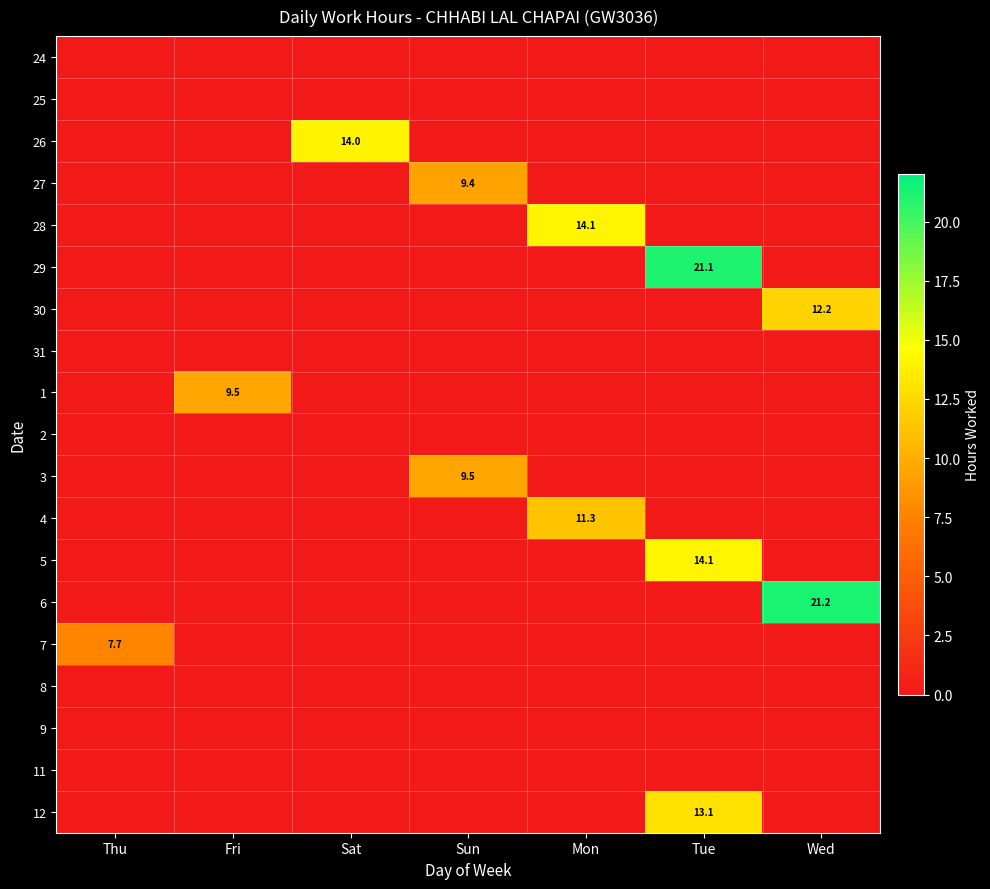

The value of 27 at Sun is 9.4. True or false?

True